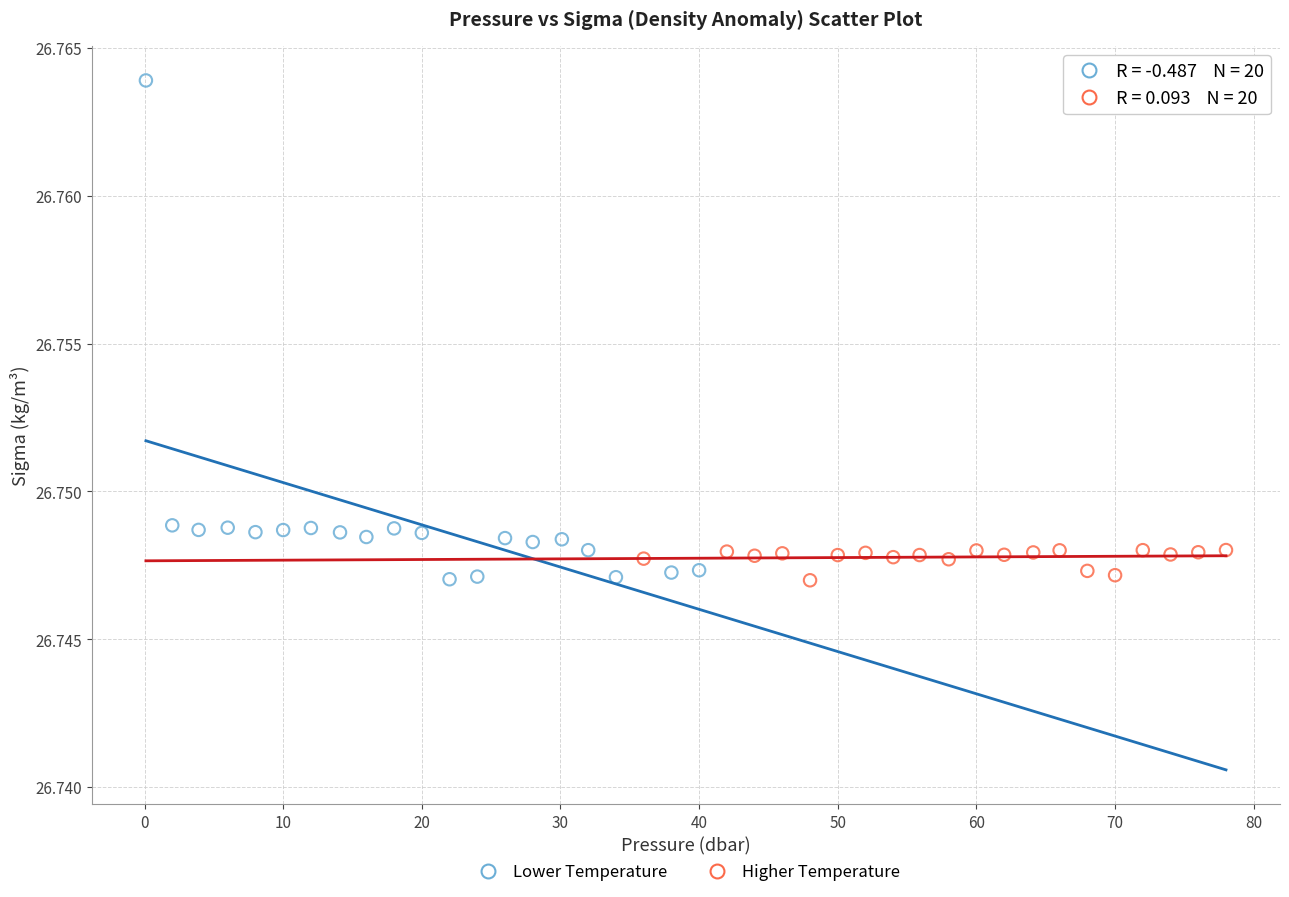

Which series contains the highest Y value?

Lower Temperature